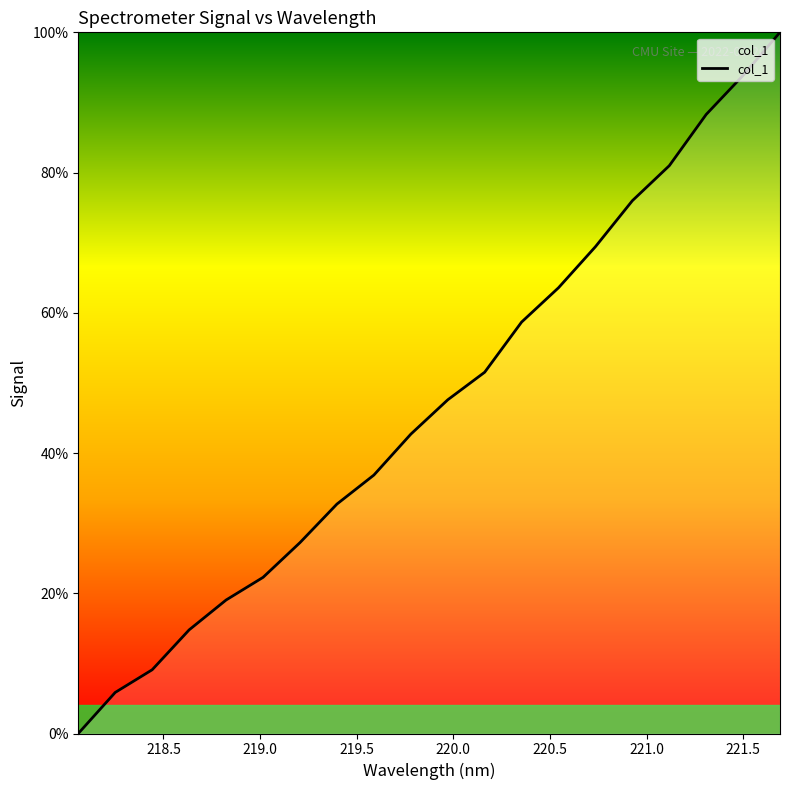

What is the greatest value displayed?

100.0